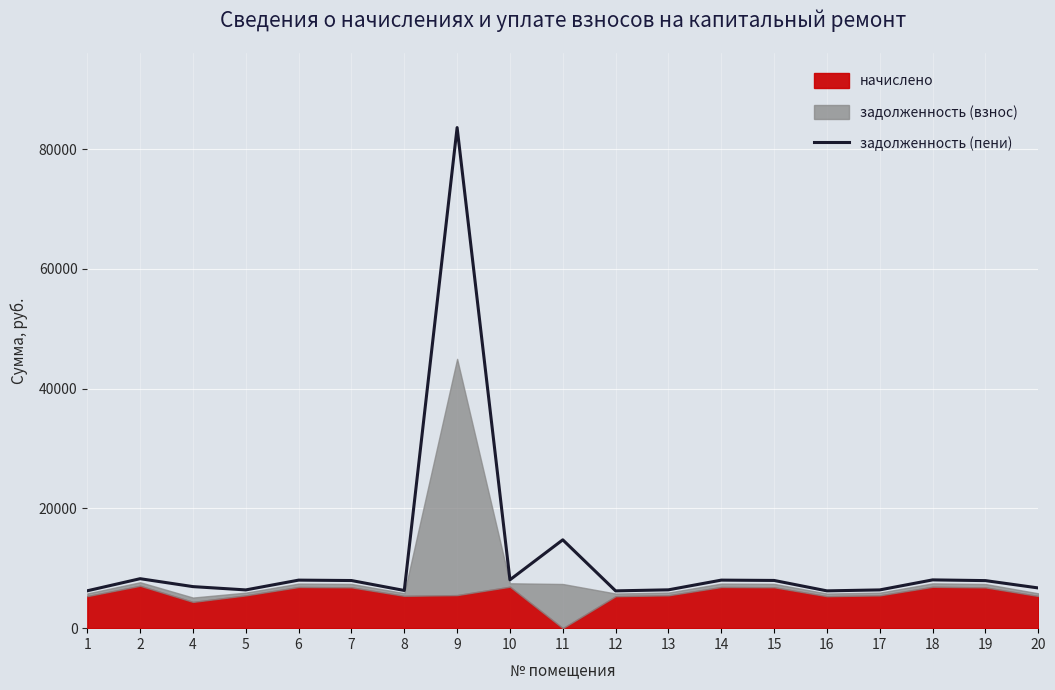

The chart shows a value of 8263.9 at 2. True or false?

True